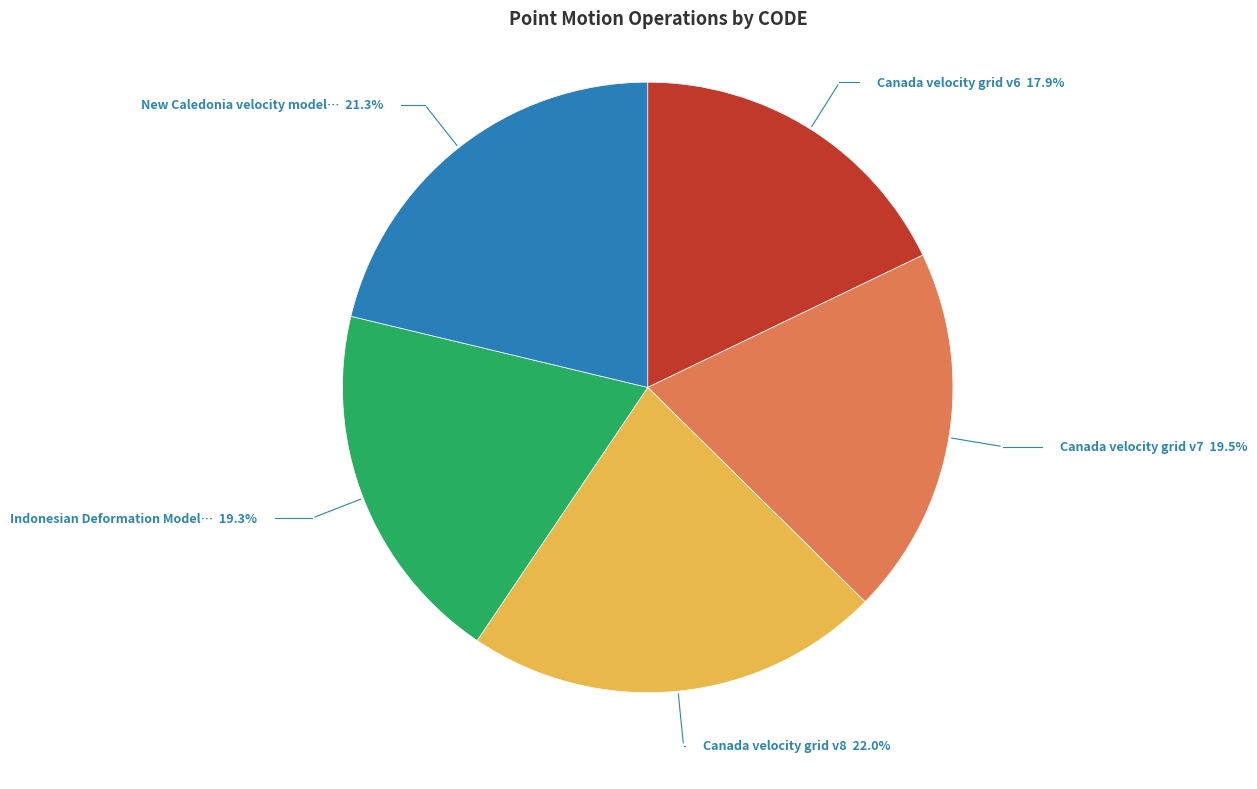

Is there a majority slice in this chart?

No